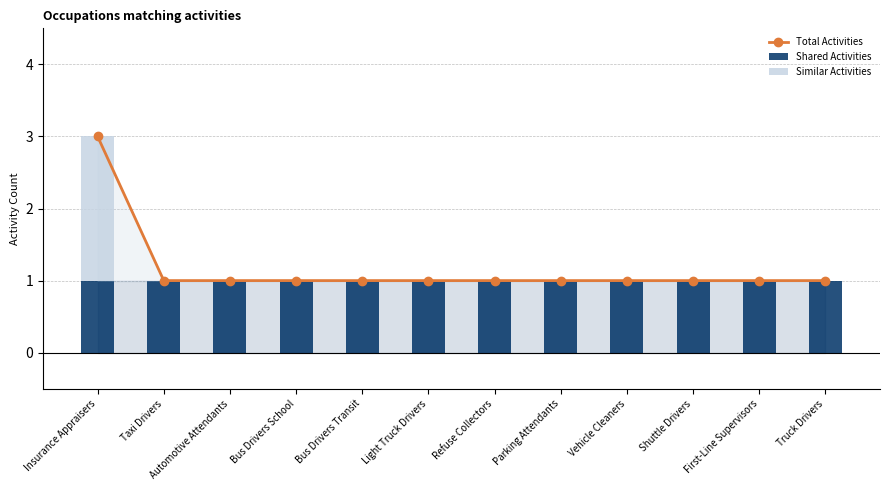

Between Taxi Drivers and Parking Attendants, which is larger?

Taxi Drivers